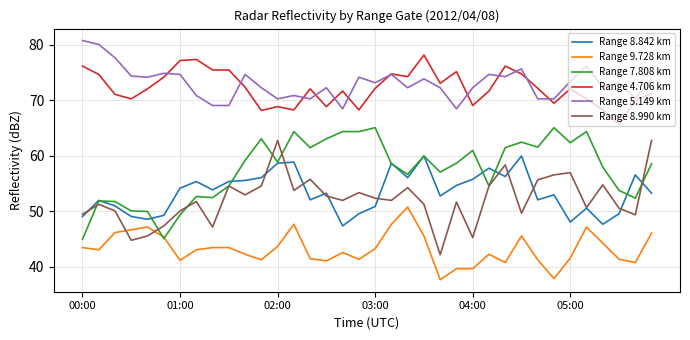

What is the lowest value of the Range 8.842 km series?

47.4